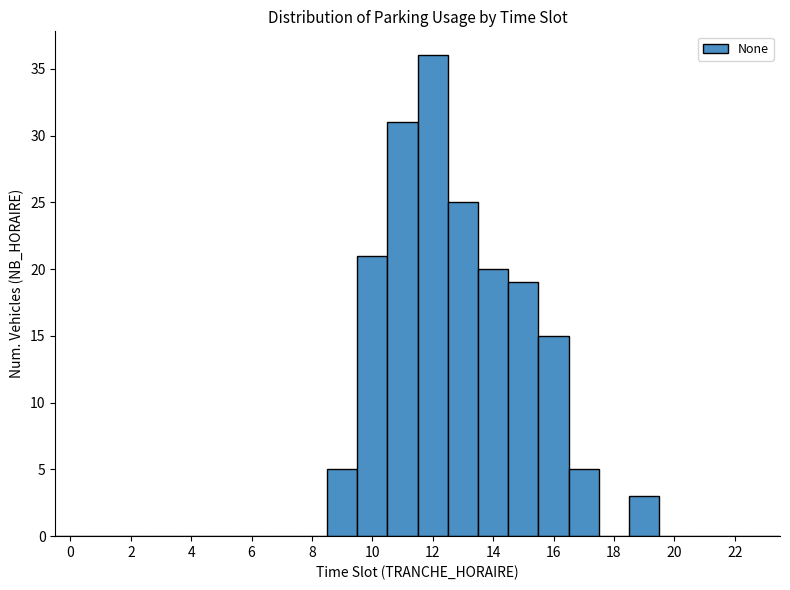

Reading left to right, transcribe this chart: for each bar, give the range it covers on the x-axis and its height. Neither the bar edges nor the heights are printed on the chart, so give them approximately, as read against the axes.

-0.5 to 0.5: 0
0.5 to 1.5: 0
1.5 to 2.5: 0
2.5 to 3.5: 0
3.5 to 4.5: 0
4.5 to 5.5: 0
5.5 to 6.5: 0
6.5 to 7.5: 0
7.5 to 8.5: 0
8.5 to 9.5: 5
9.5 to 10.5: 21
10.5 to 11.5: 31
11.5 to 12.5: 36
12.5 to 13.5: 25
13.5 to 14.5: 20
14.5 to 15.5: 19
15.5 to 16.5: 15
16.5 to 17.5: 5
17.5 to 18.5: 0
18.5 to 19.5: 3
19.5 to 20.5: 0
20.5 to 21.5: 0
21.5 to 22.5: 0
22.5 to 23.5: 0